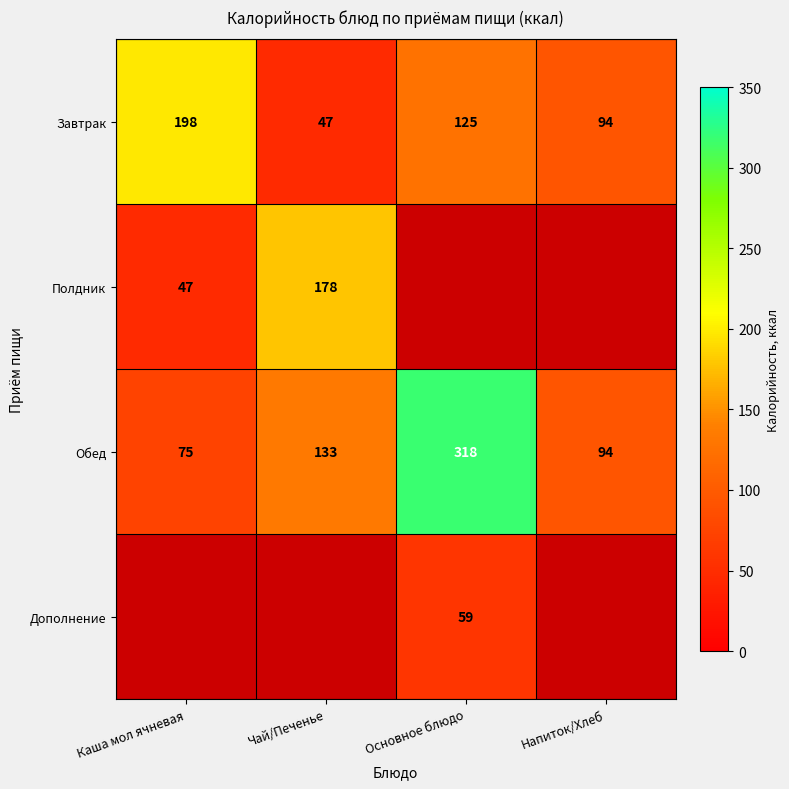

Is it true that Завтрак equals 193 at Основное блюдо?

False